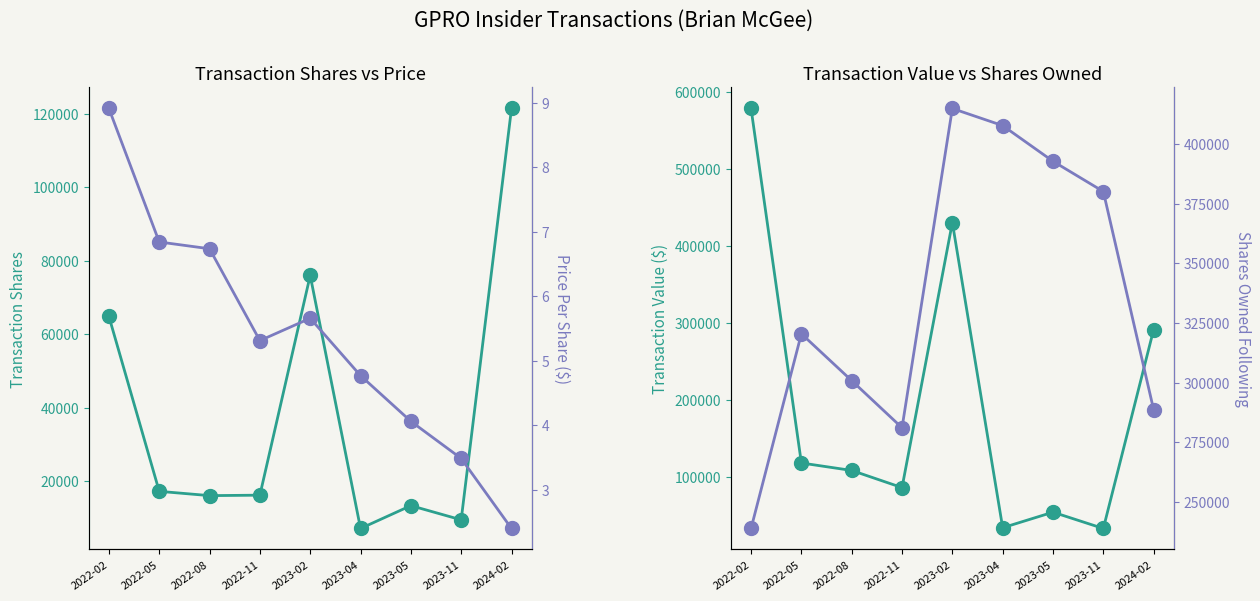

What value does the transactionShares series have at 2024-02?

121441.0